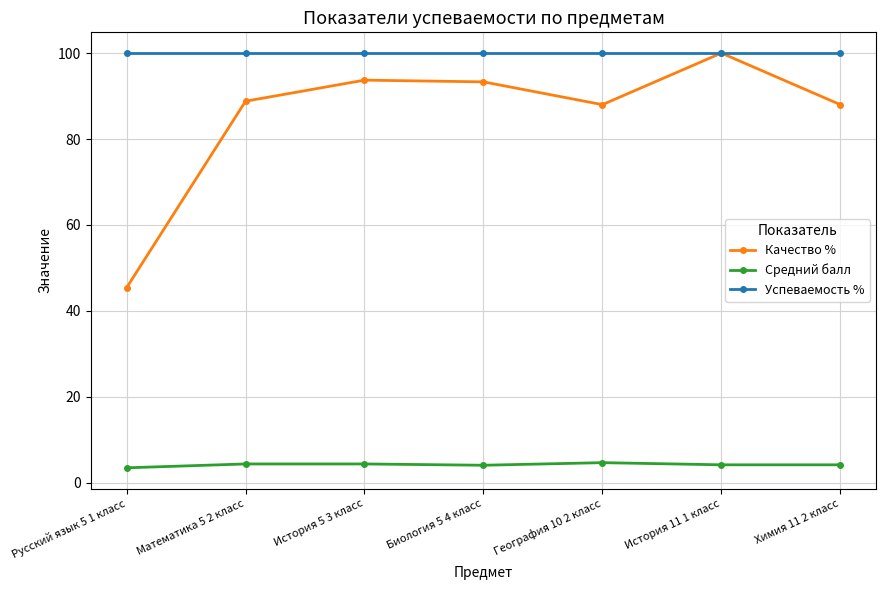

What is the minimum value shown in the chart?

3.5